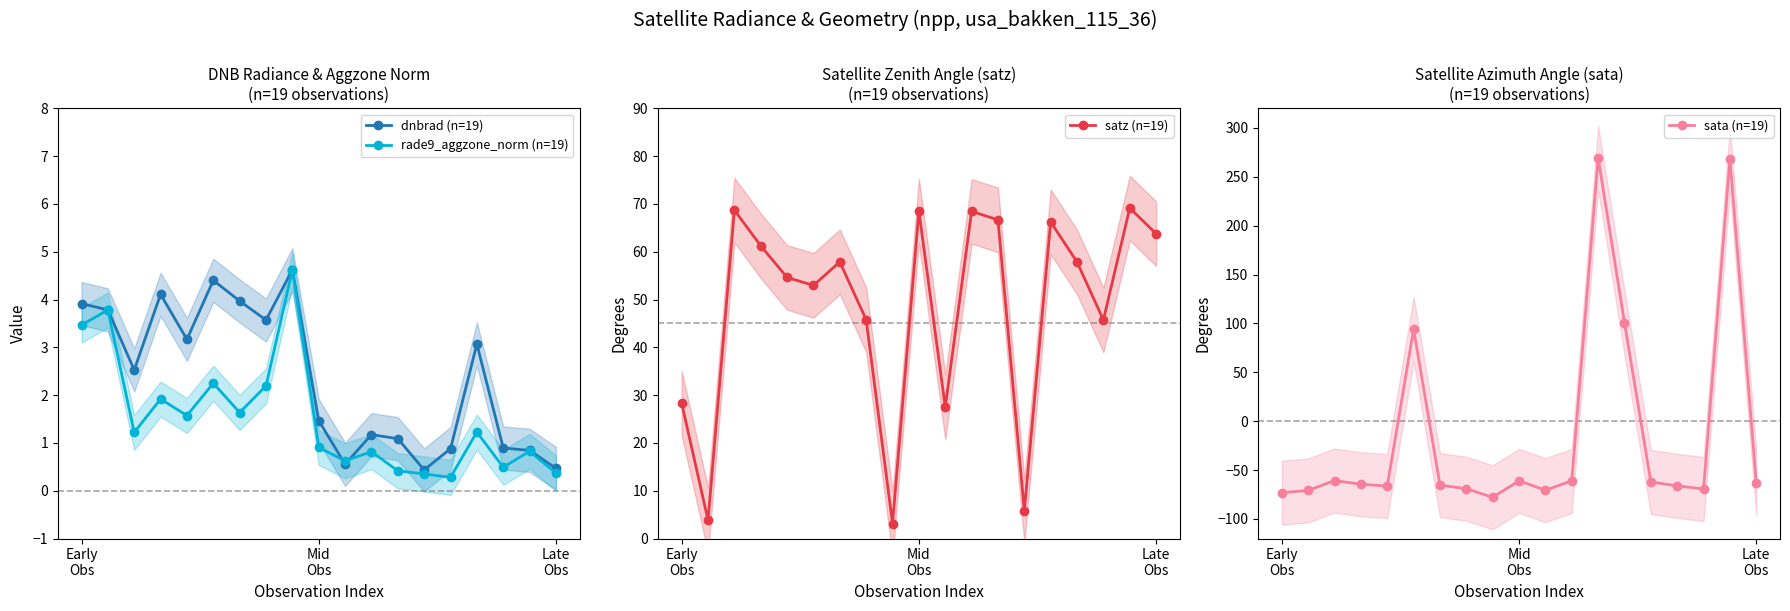

How many interior local peaks does the satz (n=19) series have?

6